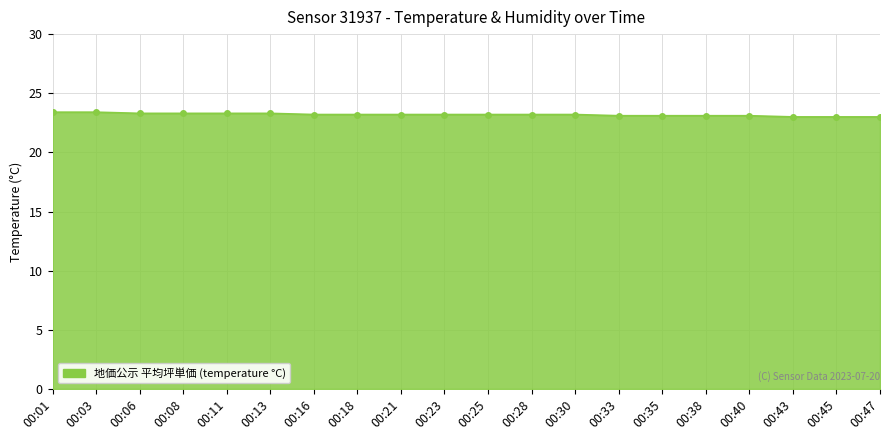

What is the change in value from 00:11 to 00:23?

-0.1